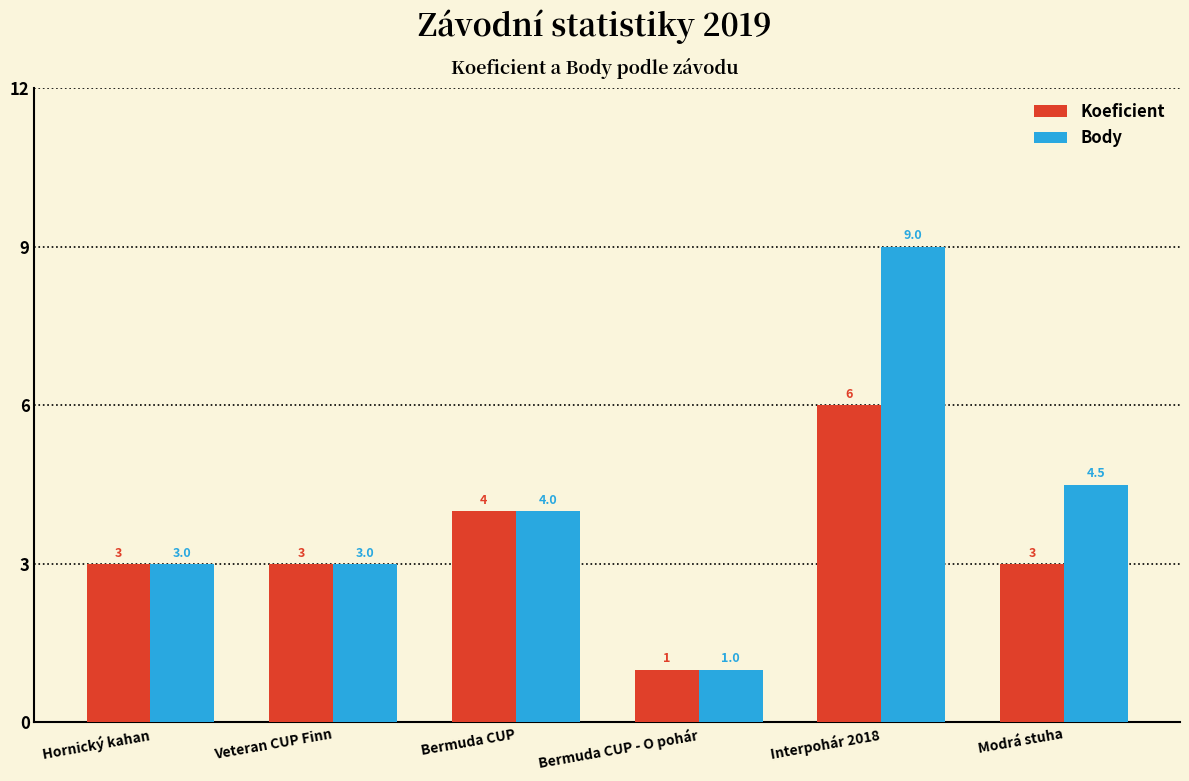

At which label is Body closest to 5?

Modrá stuha